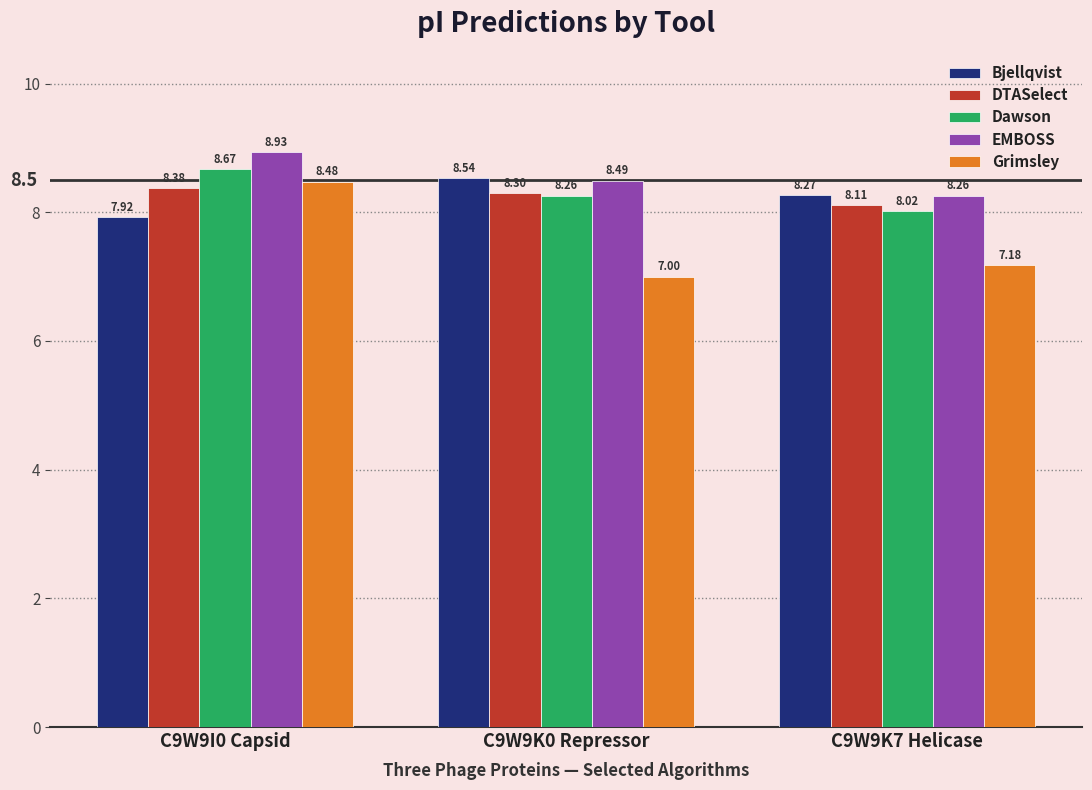

What are all the series names shown in the legend?

Bjellqvist, DTASelect, Dawson, EMBOSS, Grimsley